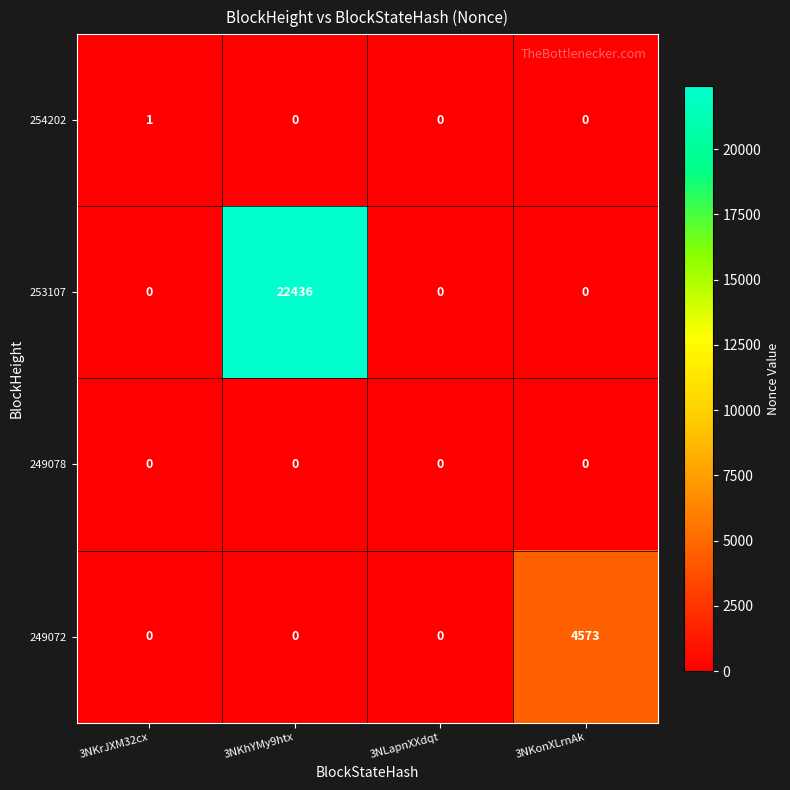

Count the number of data series in this chart.

4